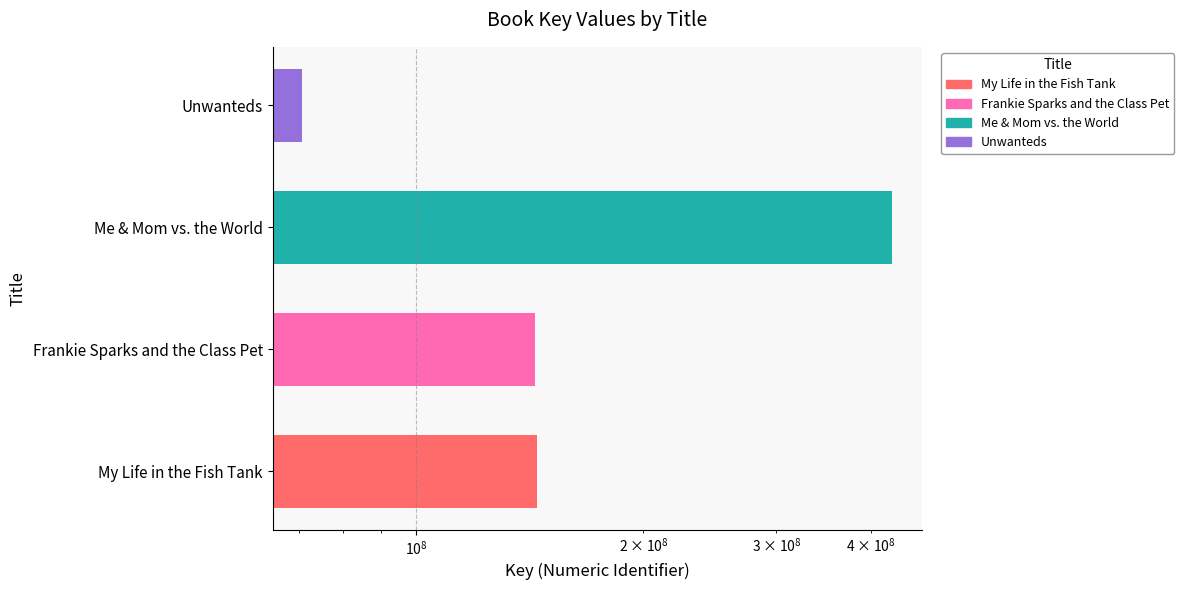

What is the average value?

196469627